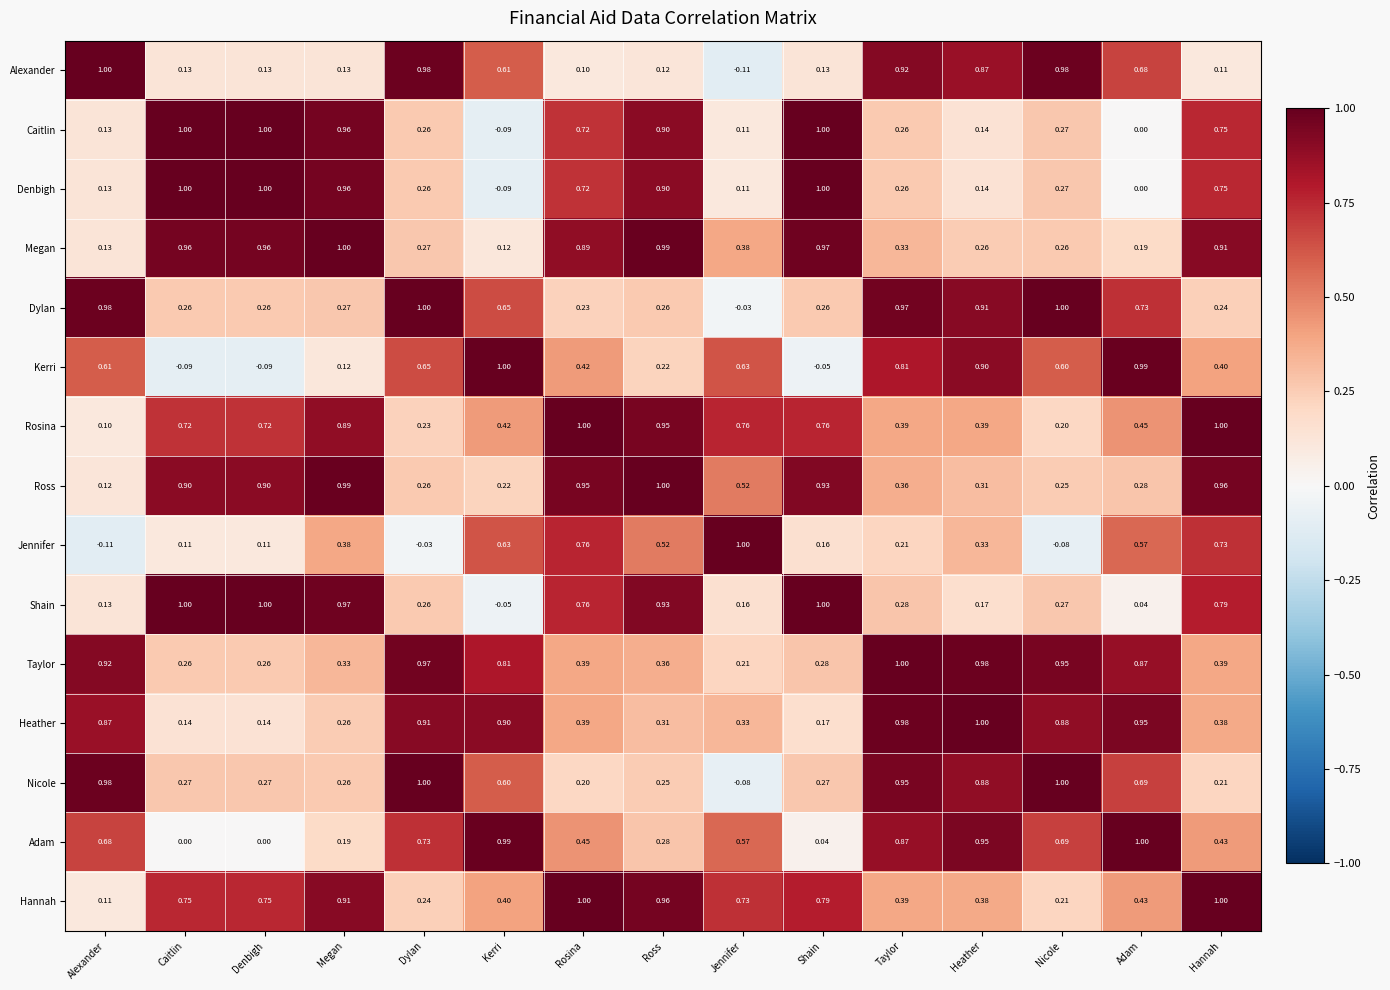

What is the total value across all series at Jennifer?

5.3